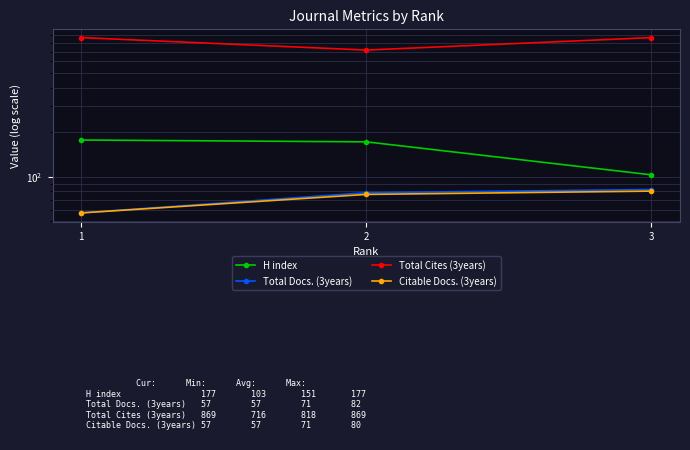

At which label is Citable Docs. (3years) closest to 68?

2